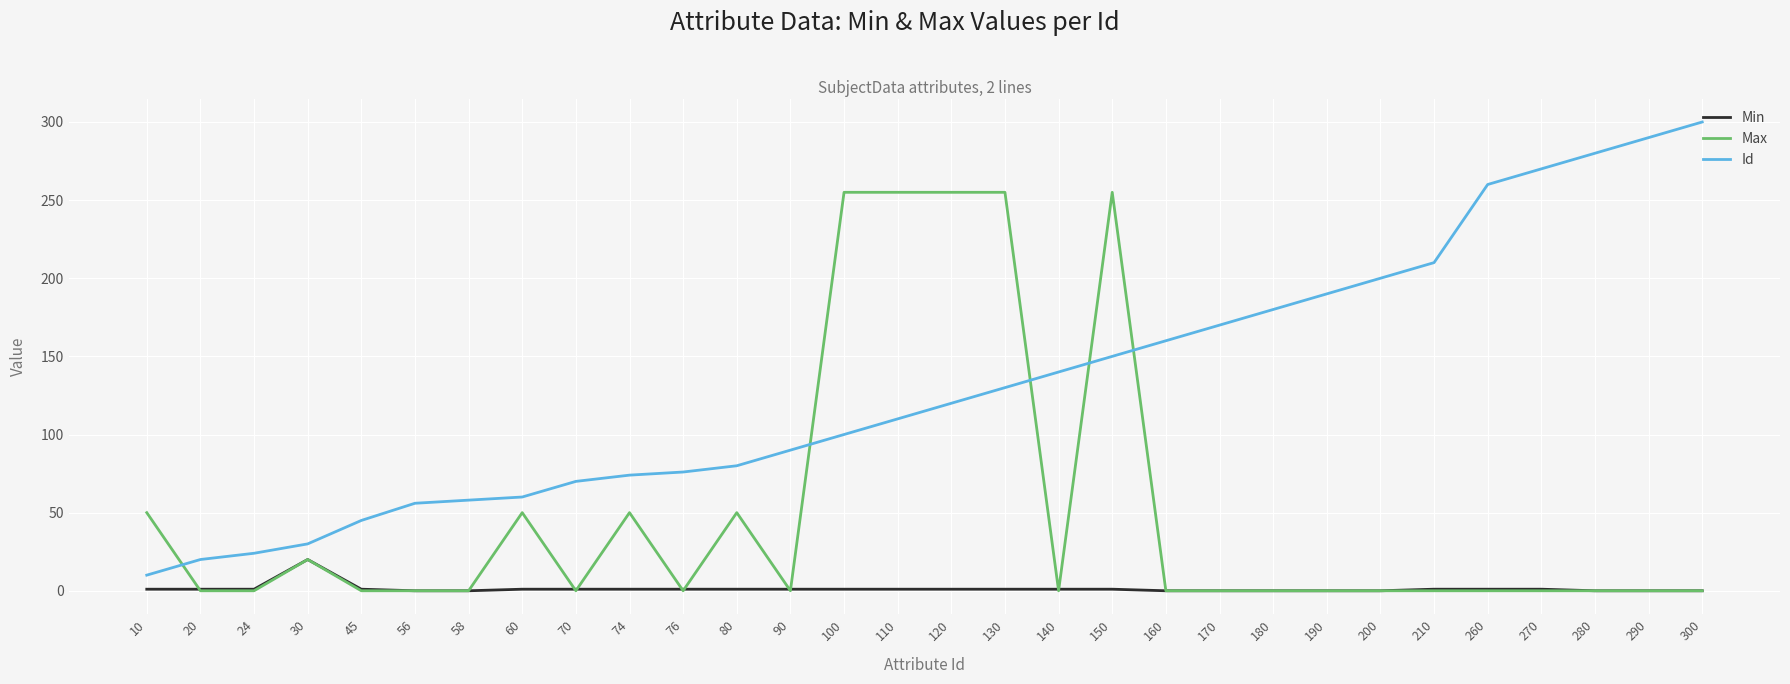

Which category has the highest value in the Min series?

30